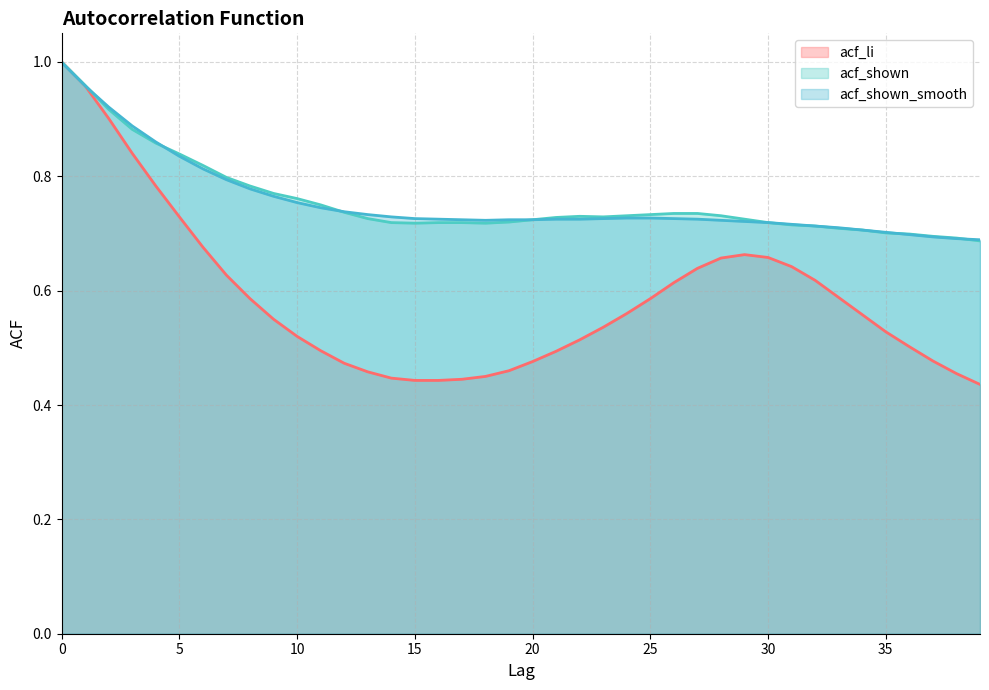

Reading left to right, transcribe all the data shown in this chart.

acf_li: 1.0	1.0	0.9	0.8	0.8	0.7	0.7	0.6	0.6	0.6	0.5	0.5	0.5	0.5	0.4	0.4	0.4	0.4	0.5	0.5	0.5	0.5	0.5	0.5	0.6	0.6	0.6	0.6	0.7	0.7	0.7	0.6	0.6	0.6	0.6	0.5	0.5	0.5	0.5	0.4
acf_shown: 1.0	1.0	0.9	0.9	0.9	0.8	0.8	0.8	0.8	0.8	0.8	0.8	0.7	0.7	0.7	0.7	0.7	0.7	0.7	0.7	0.7	0.7	0.7	0.7	0.7	0.7	0.7	0.7	0.7	0.7	0.7	0.7	0.7	0.7	0.7	0.7	0.7	0.7	0.7	0.7
acf_shown_smooth: 1.0	1.0	0.9	0.9	0.9	0.8	0.8	0.8	0.8	0.8	0.8	0.7	0.7	0.7	0.7	0.7	0.7	0.7	0.7	0.7	0.7	0.7	0.7	0.7	0.7	0.7	0.7	0.7	0.7	0.7	0.7	0.7	0.7	0.7	0.7	0.7	0.7	0.7	0.7	0.7